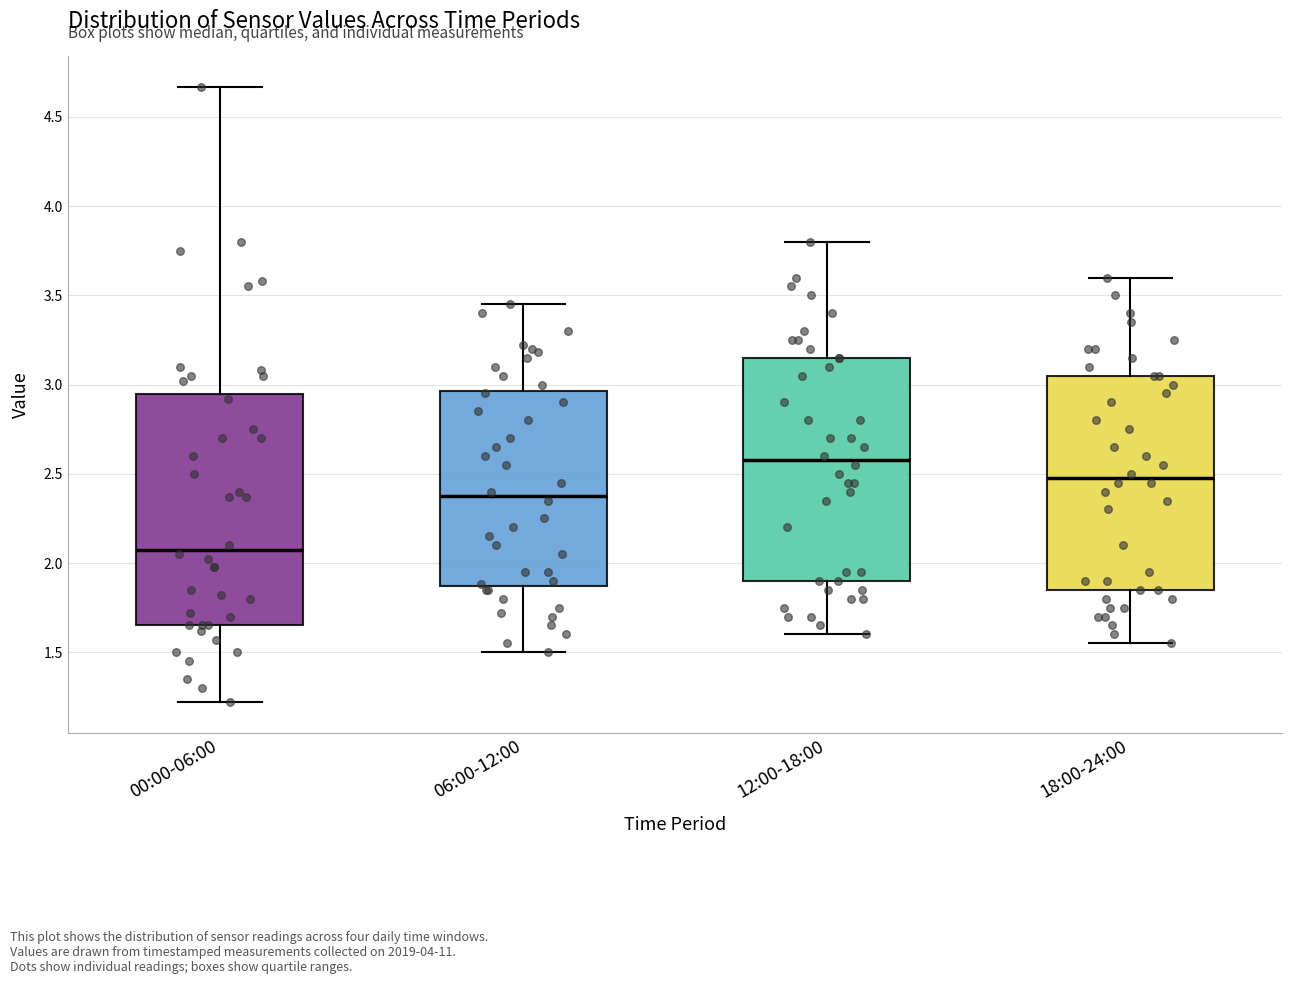

Which box's median line is the highest?

12:00-18:00